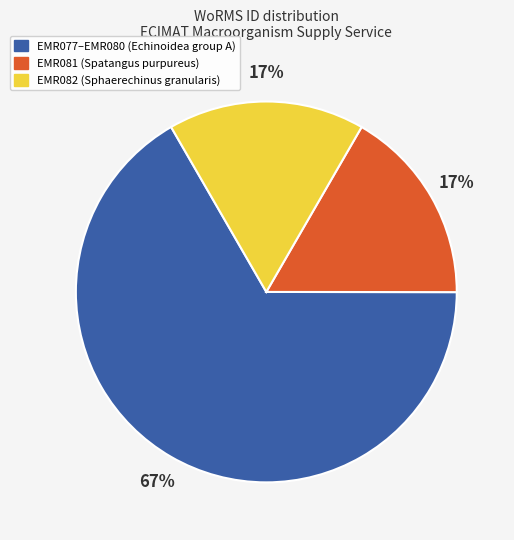

To the nearest percent, what is the average slice percentage?

33%